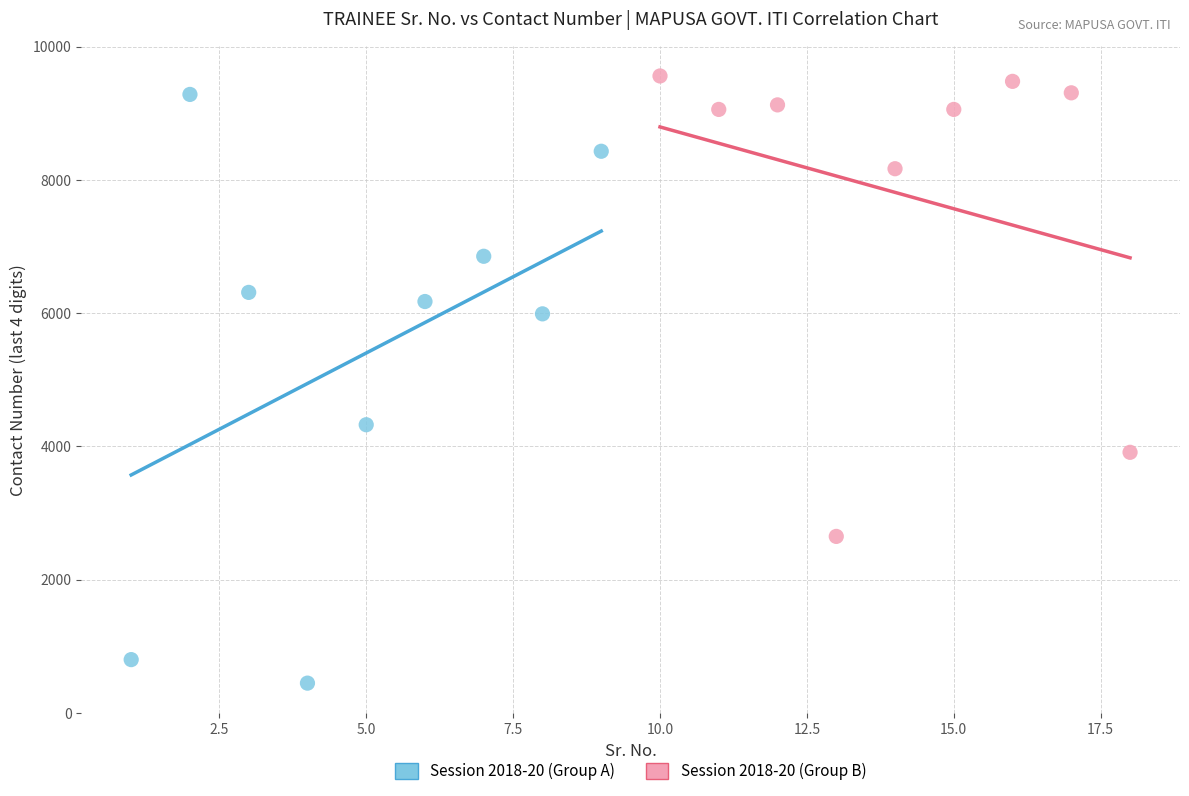

Which series contains the lowest Y value?

Session 2018-20 (Group A)